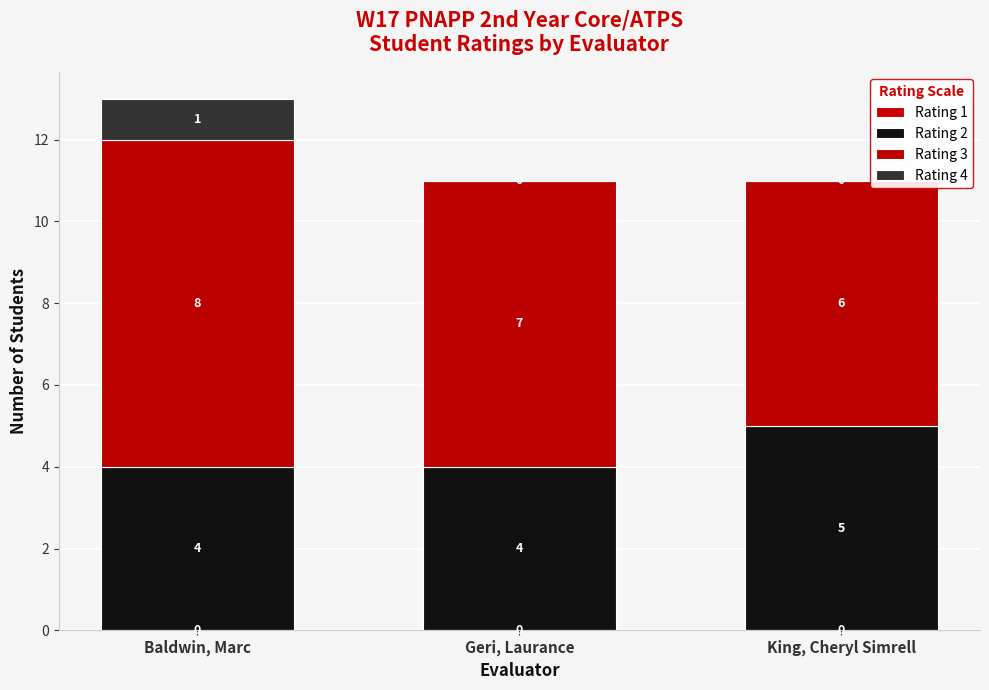

True or false: Rating 4 has a value of 1 at Geri, Laurance.

False